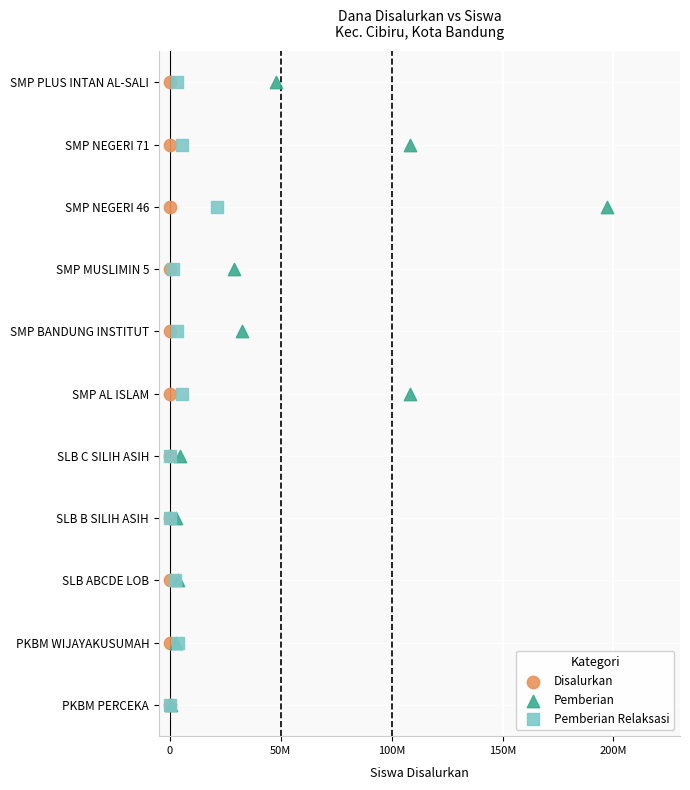

What are all the series names shown in the legend?

Disalurkan, Pemberian, Pemberian Relaksasi